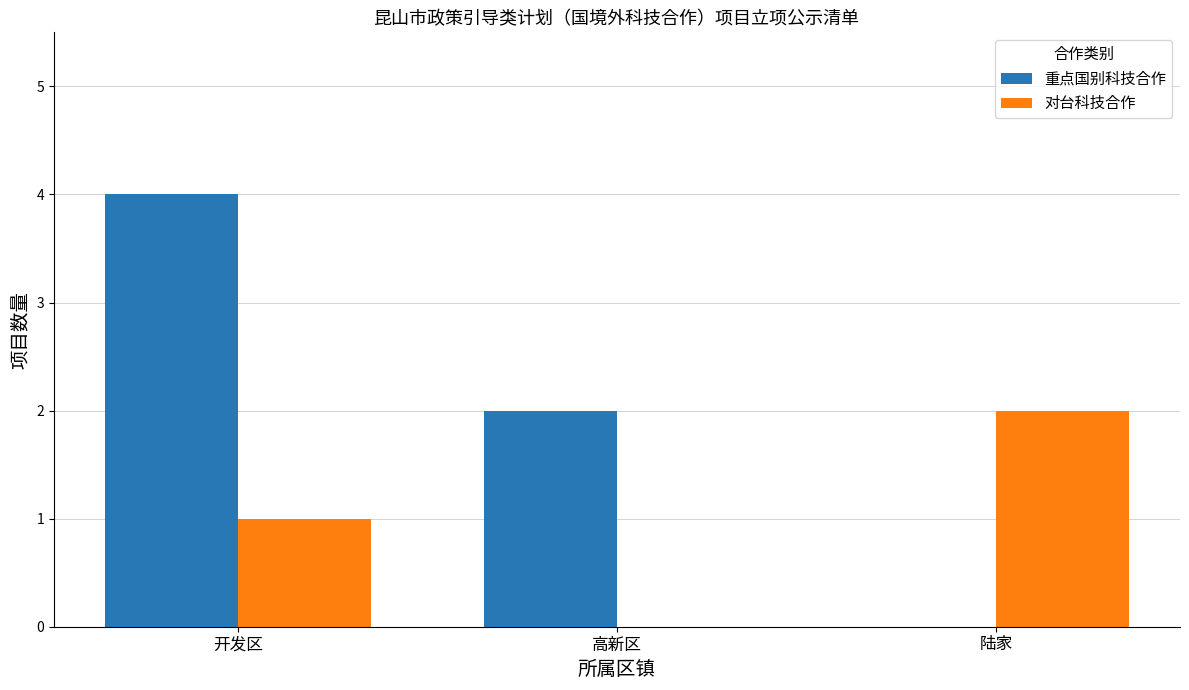

True or false: 对台科技合作 has a value of 1 at 高新区.

False